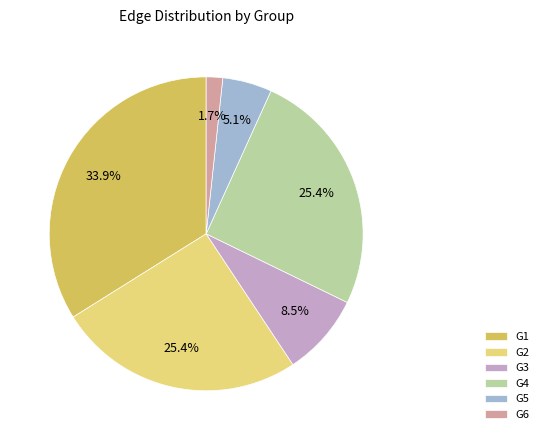

How much of the chart is everything except G2?

74.6%